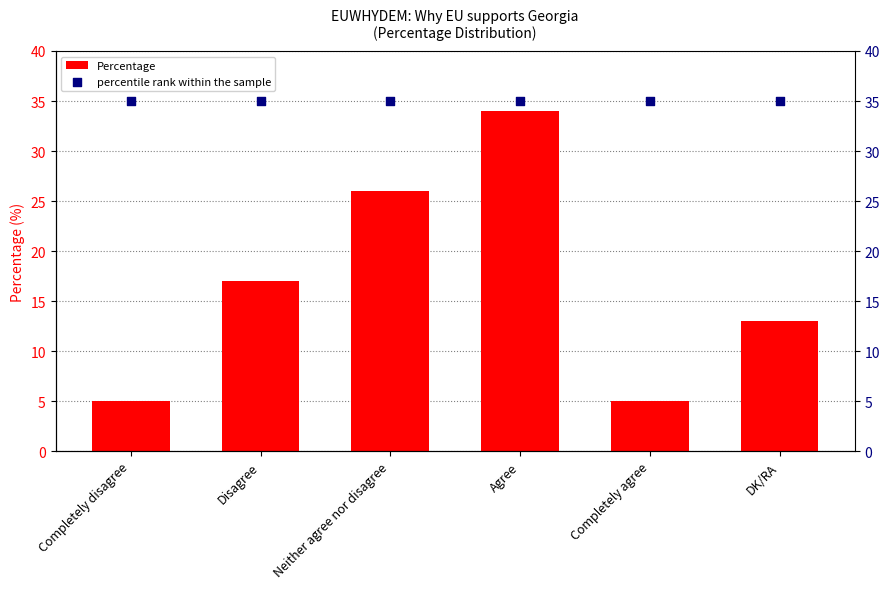

Which series reaches the minimum Y coordinate?

Percentage